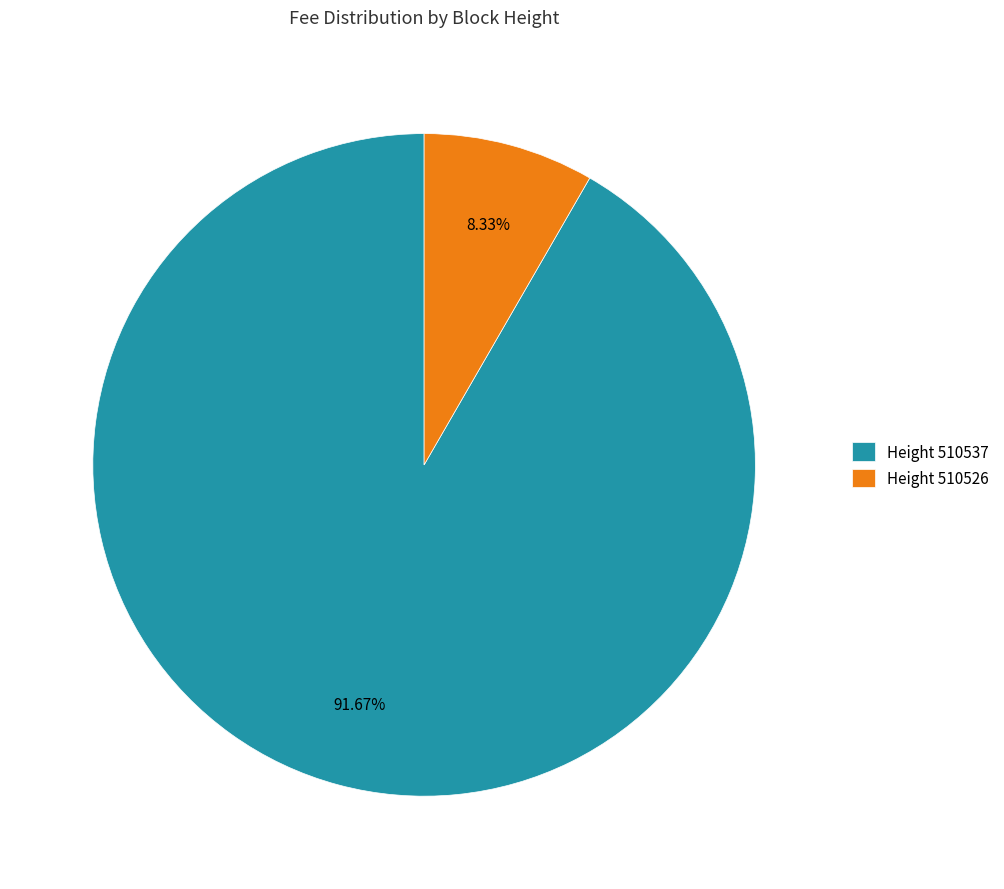

Do Height 510537 and Height 510526 together represent more than half of the pie?

Yes